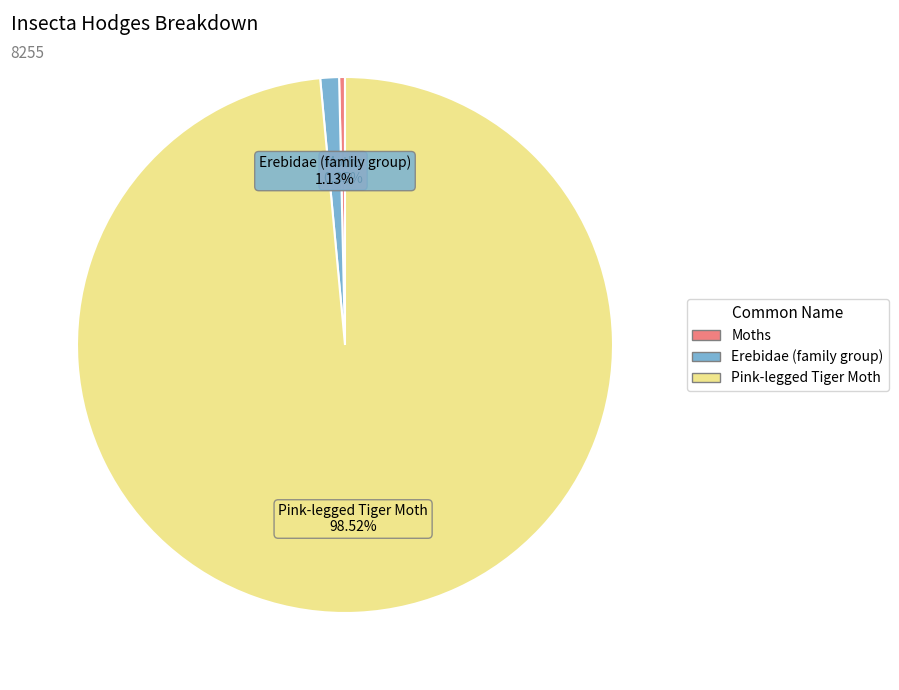

What is the largest slice in the pie chart?

Pink-legged Tiger Moth